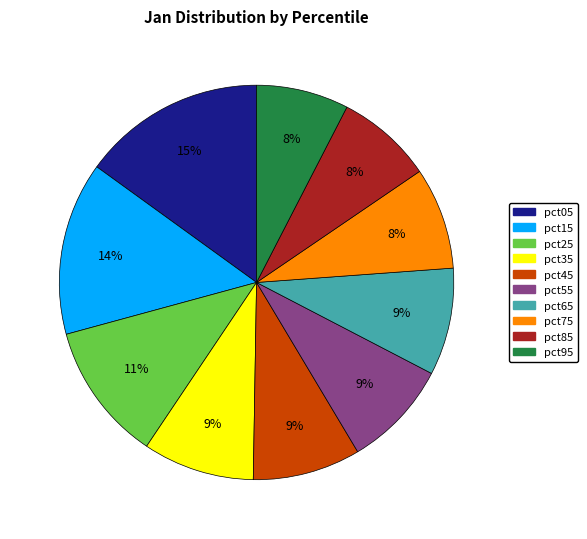

Which slice is the largest?

pct05